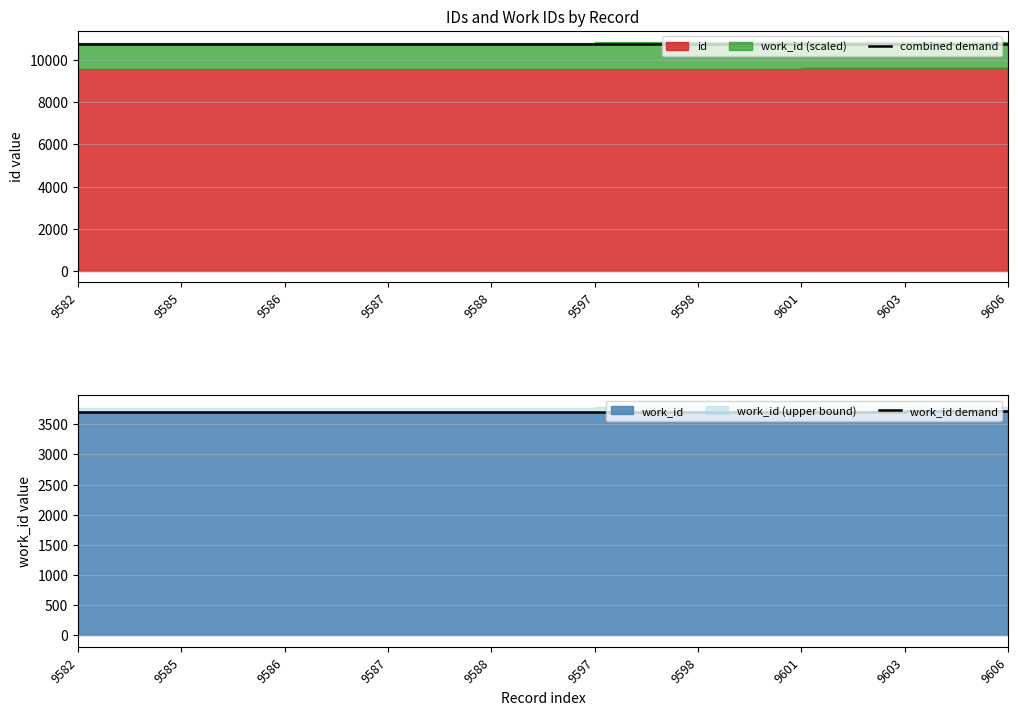

What is the spread (max minus min) of values at 9586?

7057.7